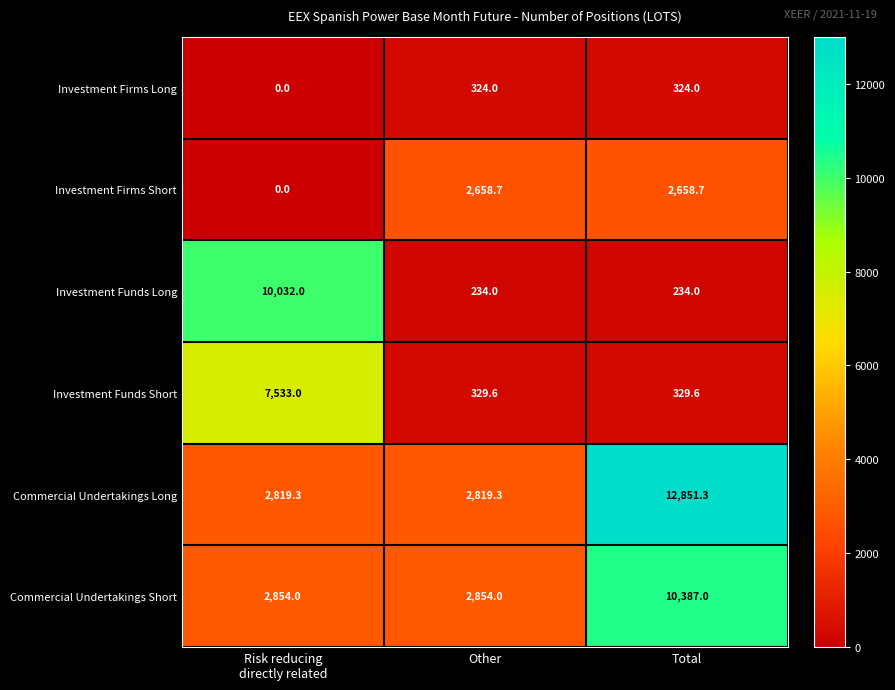

Which series has the widest spread of values?

Commercial Undertakings Long